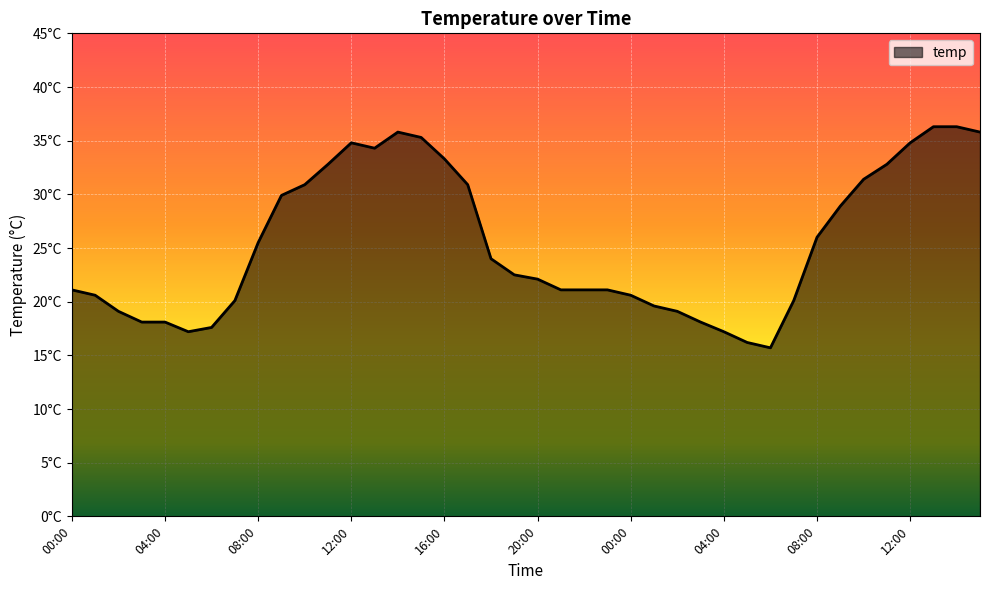

What is the smallest value displayed?

15.7